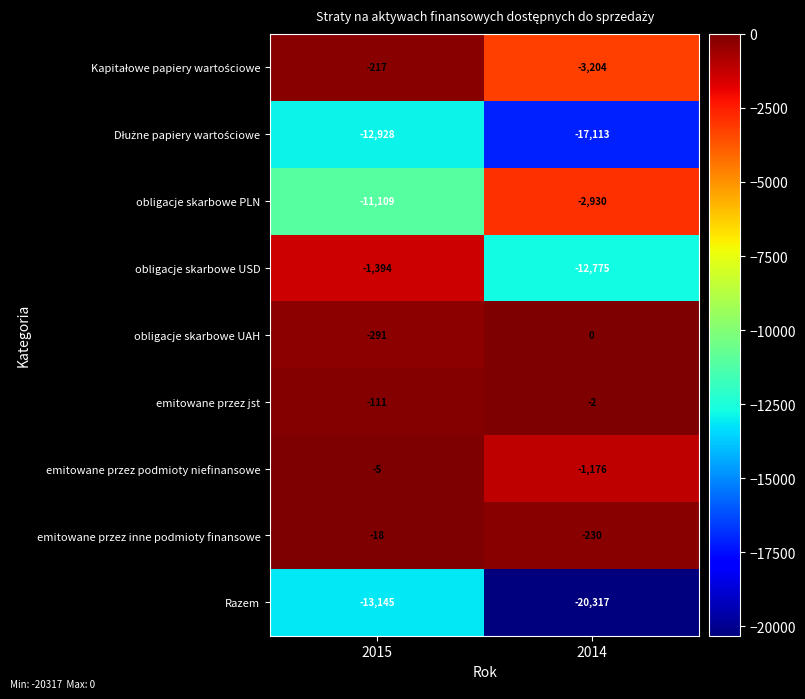

Which series has the largest range (max minus min)?

obligacje skarbowe USD